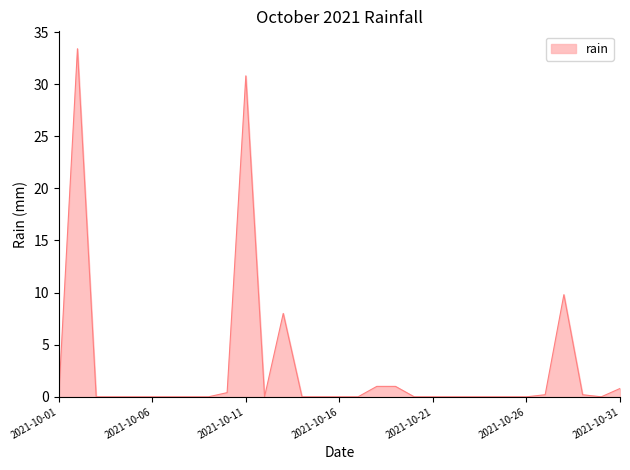

What is the maximum value shown in the chart?

33.4